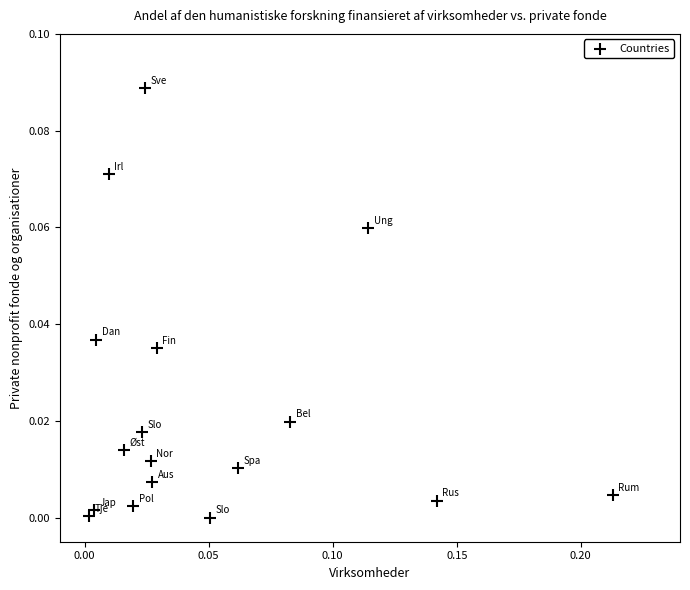

How many points are shown in the scatter plot?

17